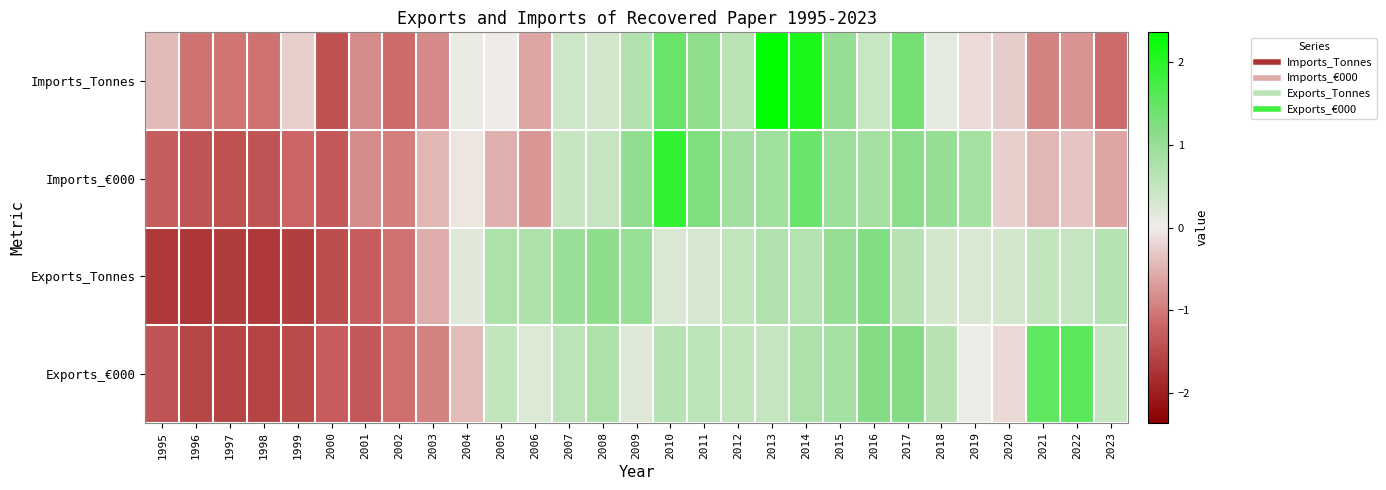

What is the total value across all series at 2005?

0.8